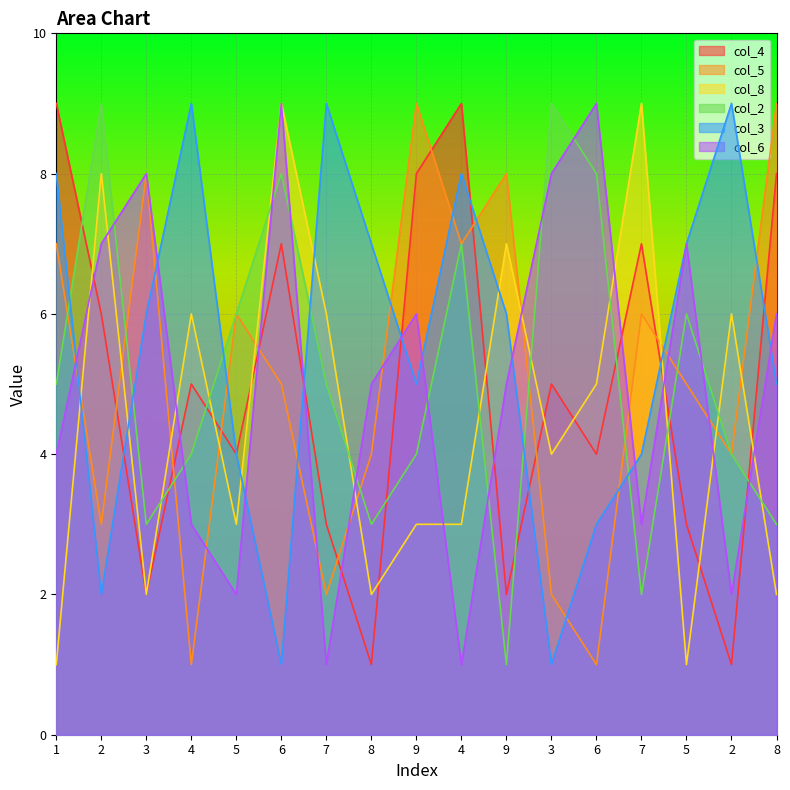

What are all the series names shown in the legend?

col_4, col_5, col_8, col_2, col_3, col_6